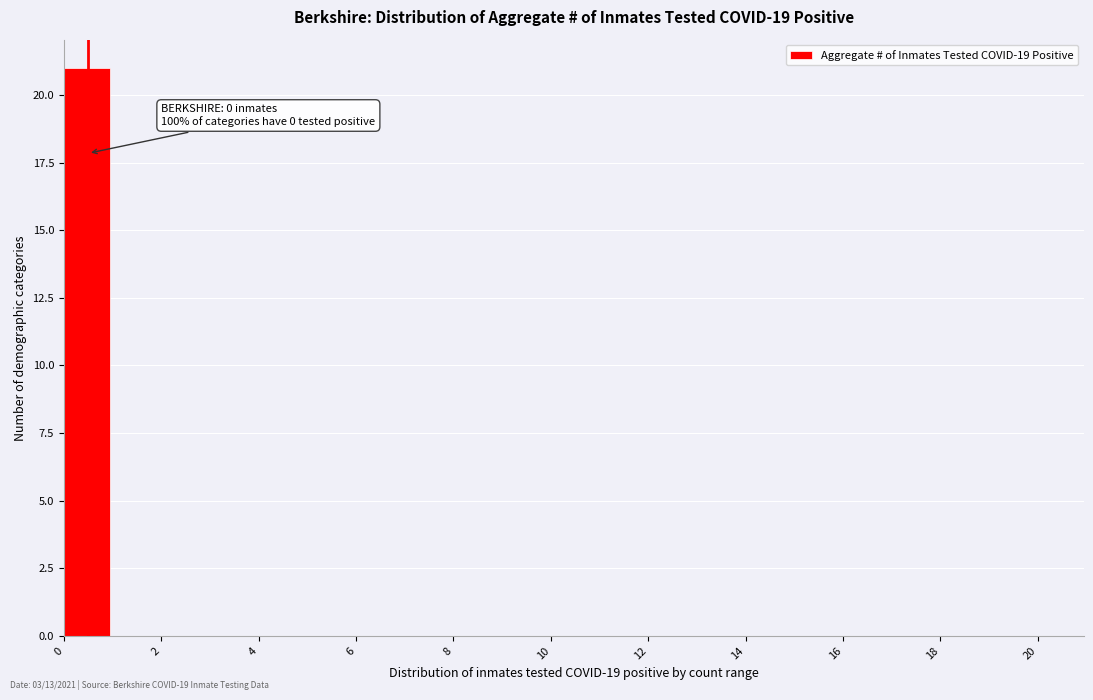

Over which range of the x-axis is the bar tallest?

0 to 1